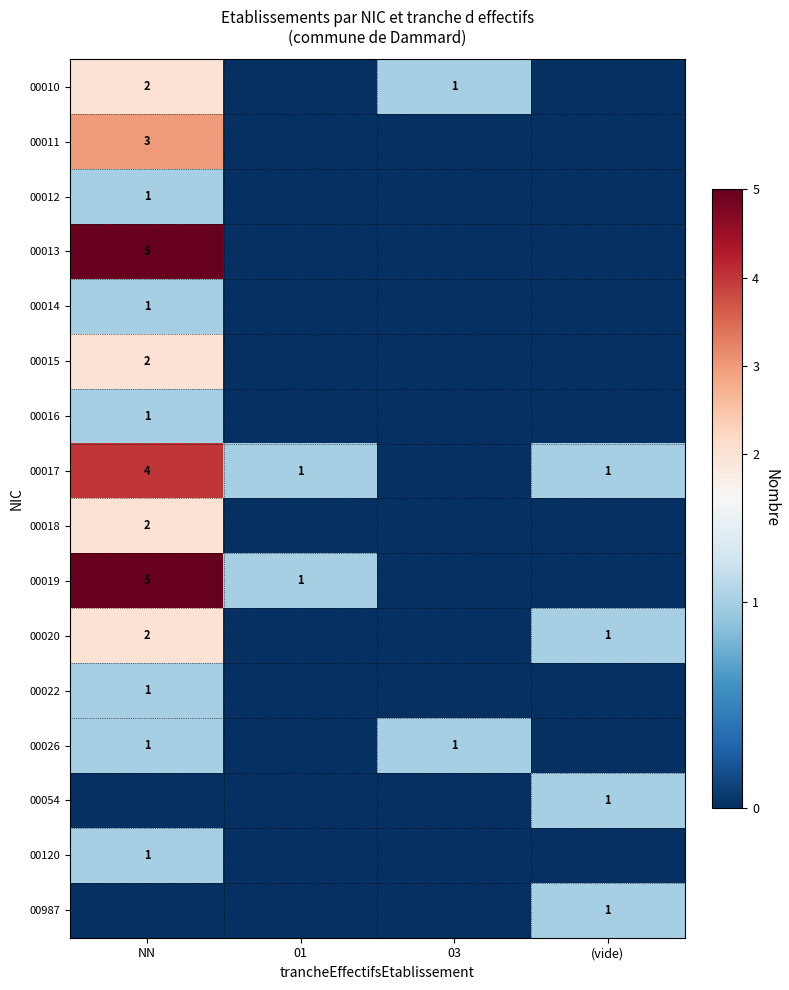

What is the total value across all series at 03?

2